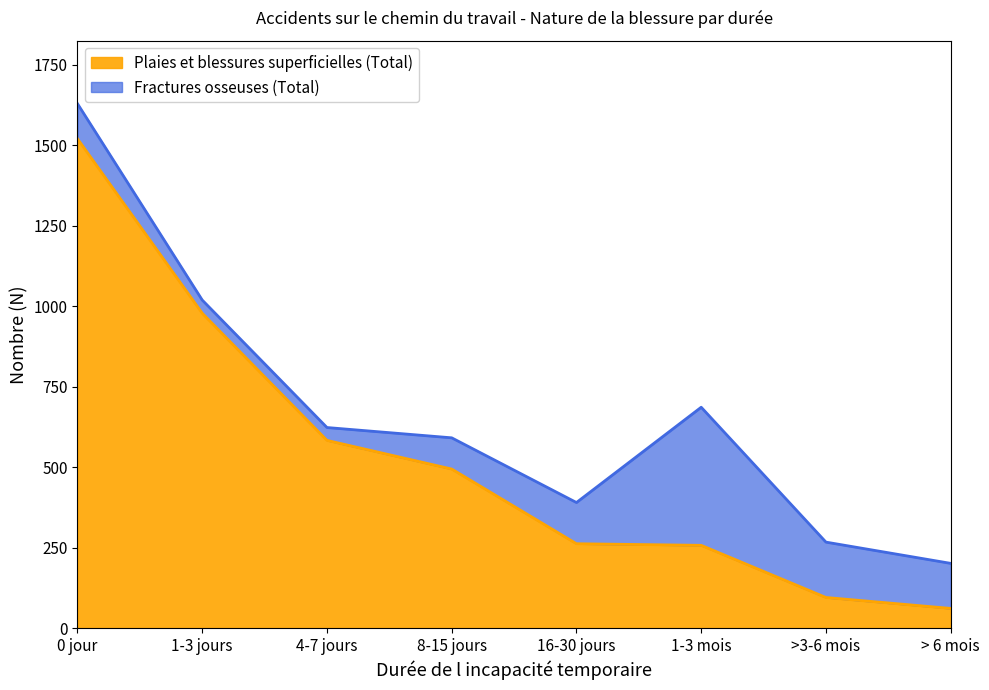

Which has a higher value, > 6 mois or 1-3 jours?

1-3 jours